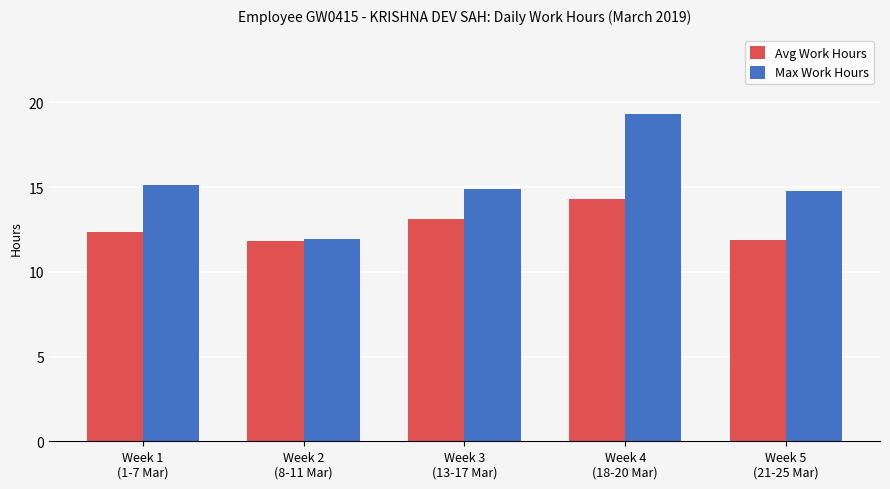

How many bars are there in total?

10